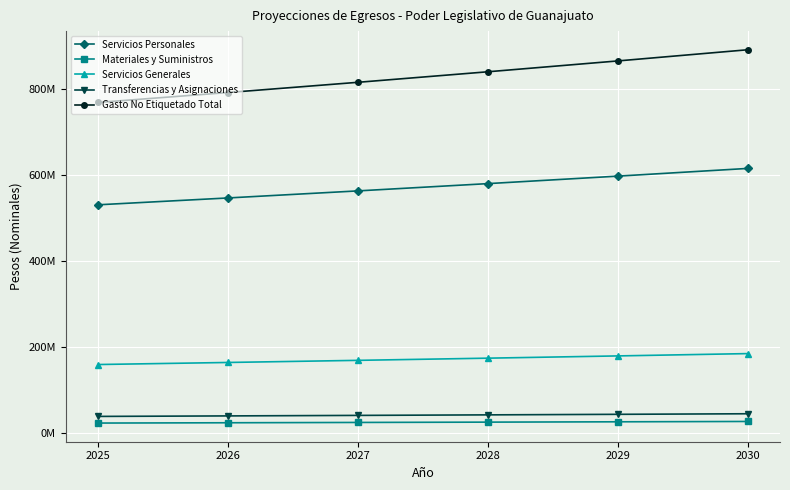

Which series has the largest range (max minus min)?

Gasto No Etiquetado Total